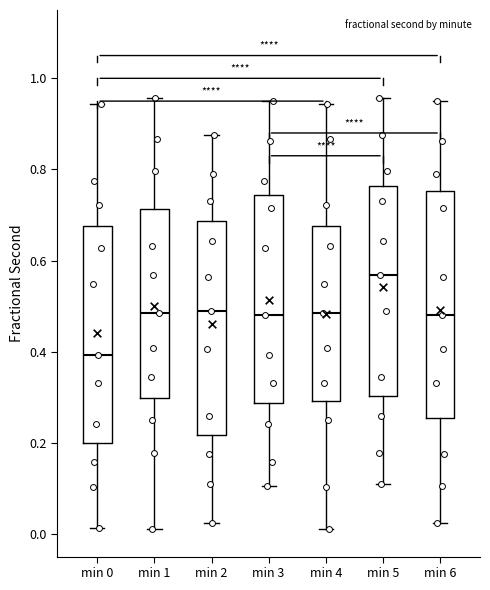

Which box has the lowest median line?

min 0